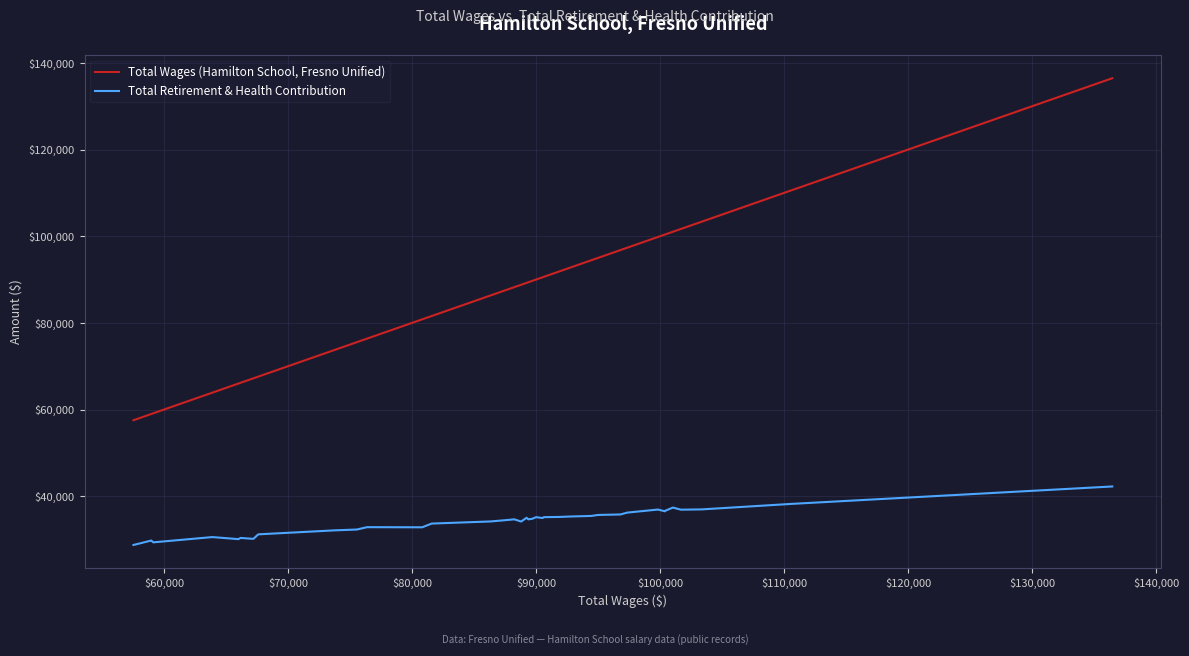

Which series has the largest range (max minus min)?

Total Wages (Hamilton School, Fresno Unified)